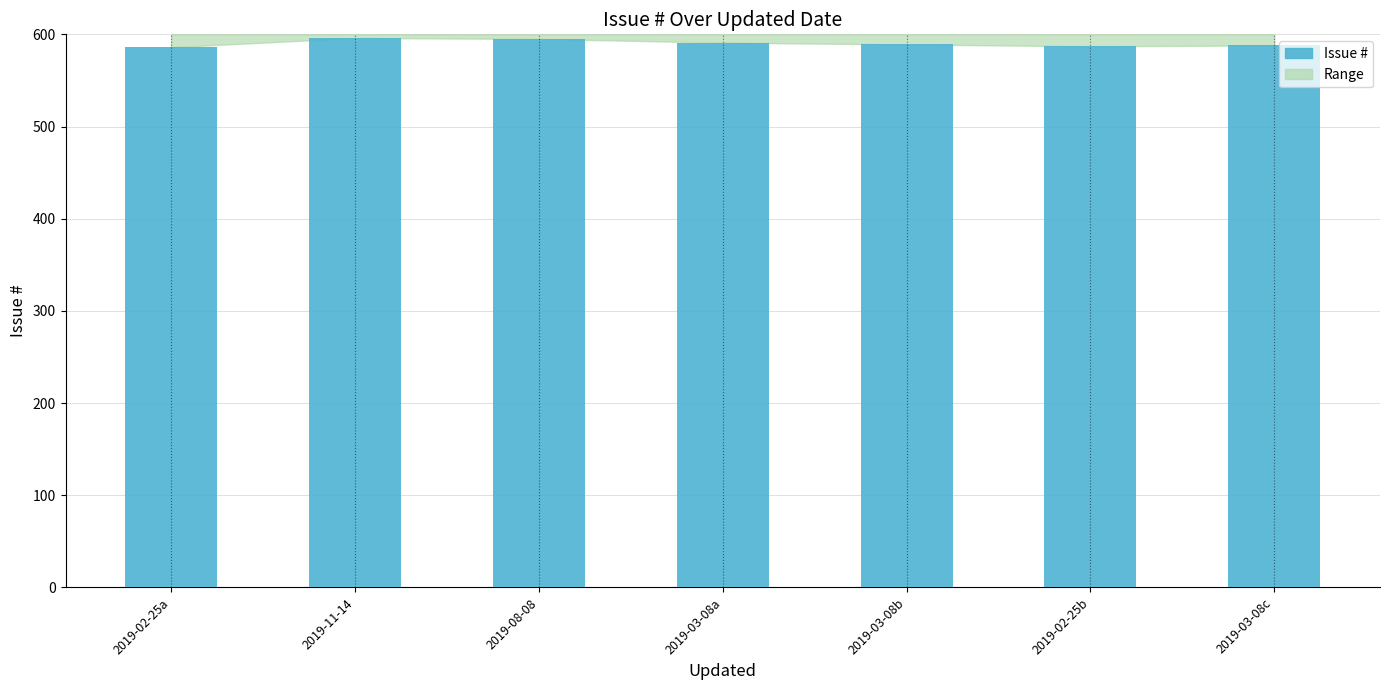

What is the smallest value displayed?

586